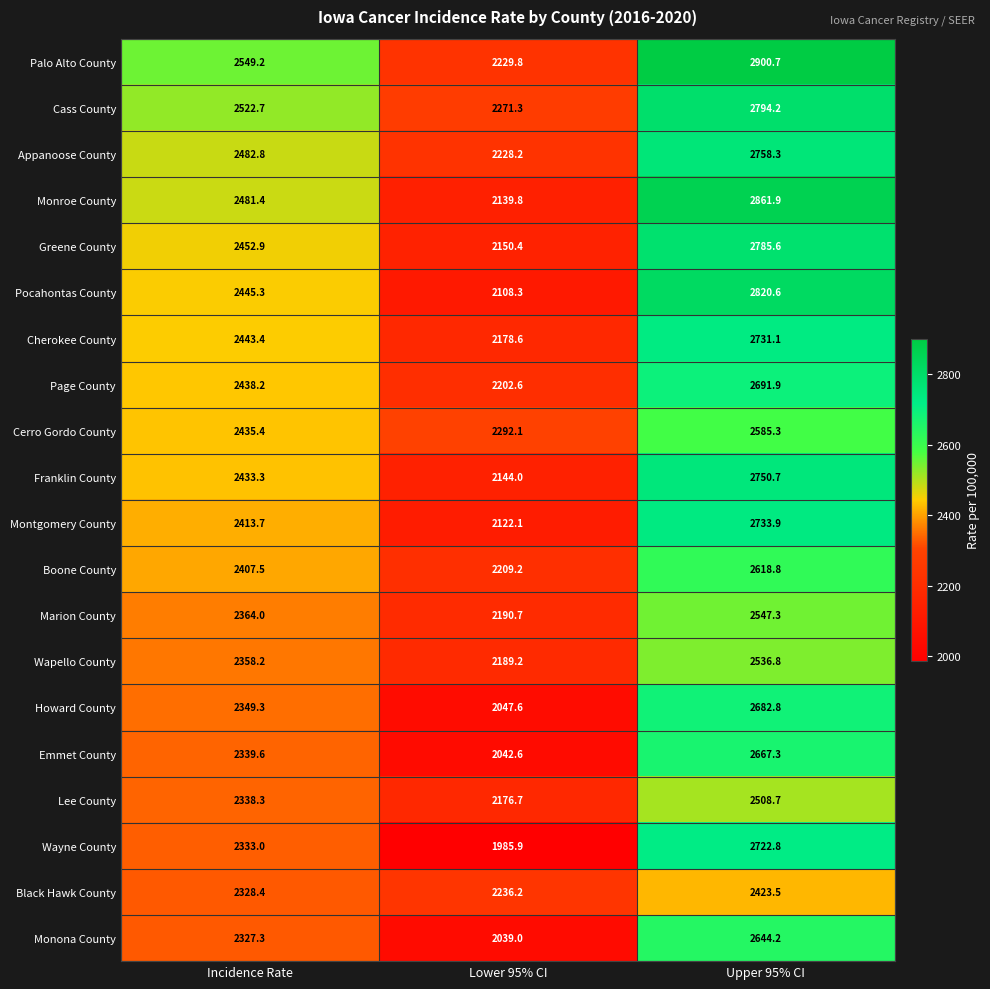

What is the difference between the maximum and minimum values in the Montgomery County series?

611.8